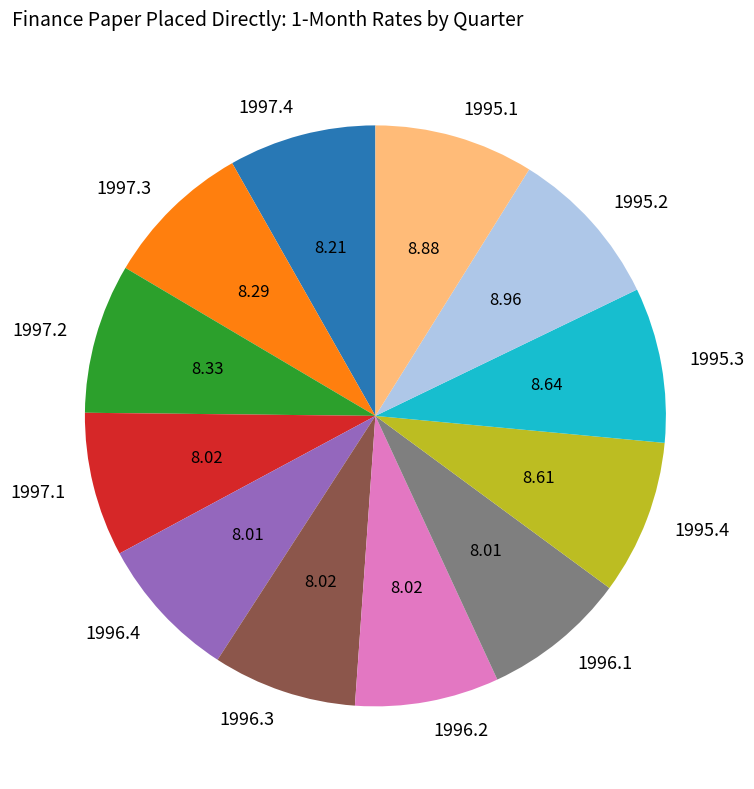

Is there a majority slice in this chart?

No